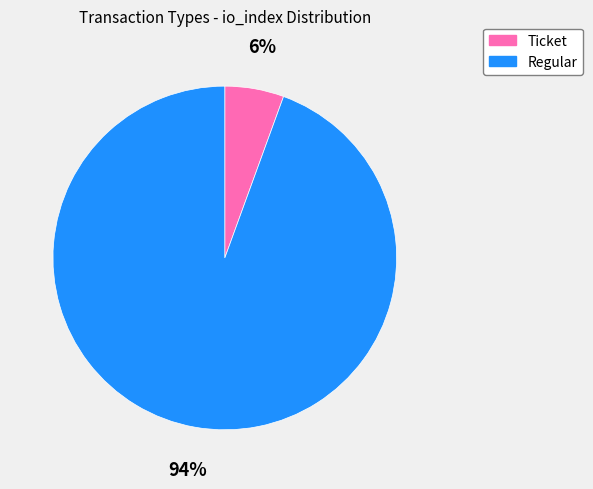

Does any single category account for the majority?

Yes